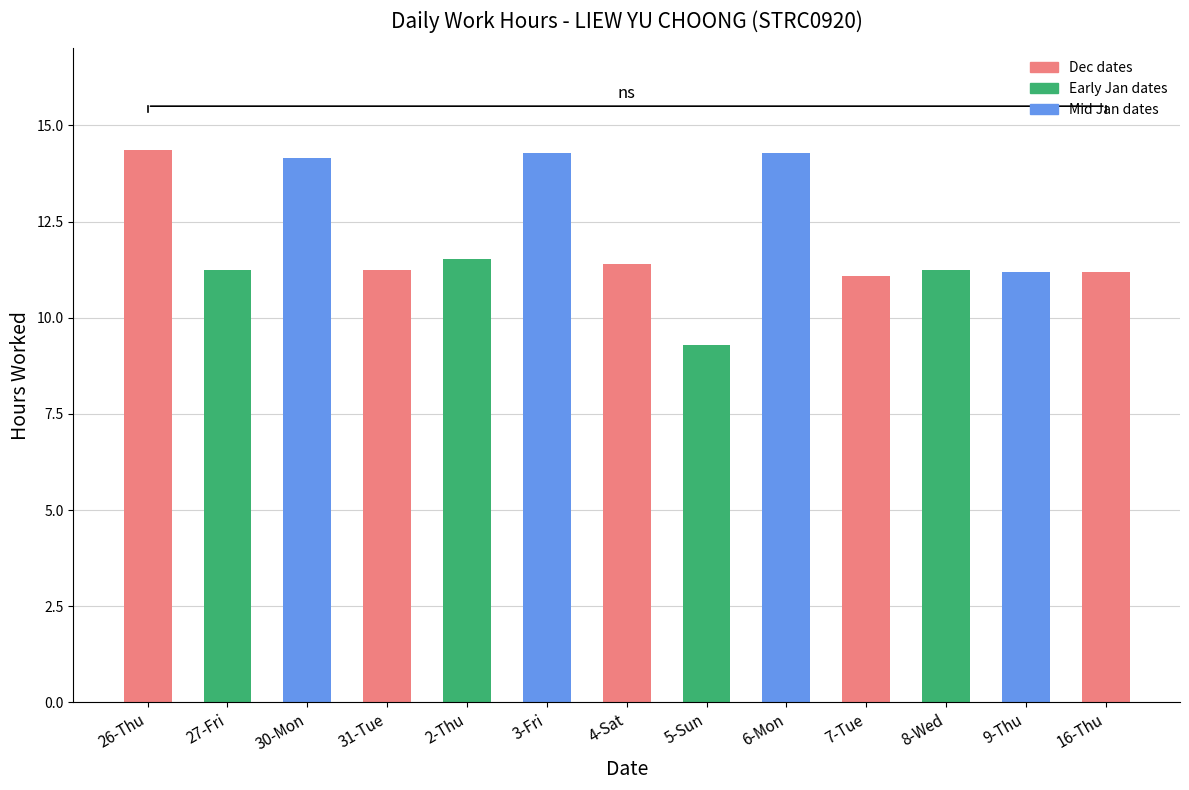

What is the approximate value at 9-Thu?

11.2